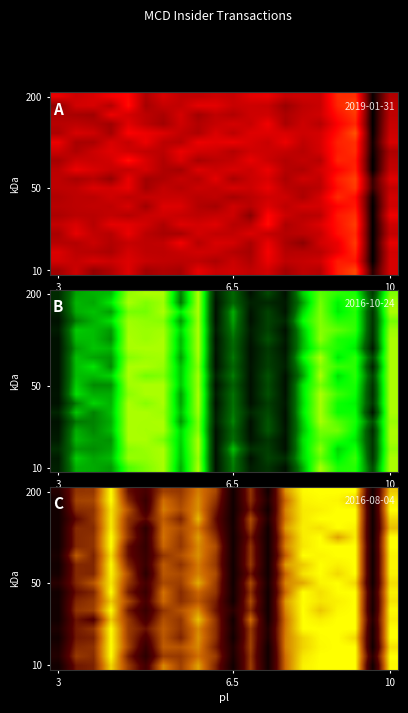

What is the smallest value displayed?

-1.0